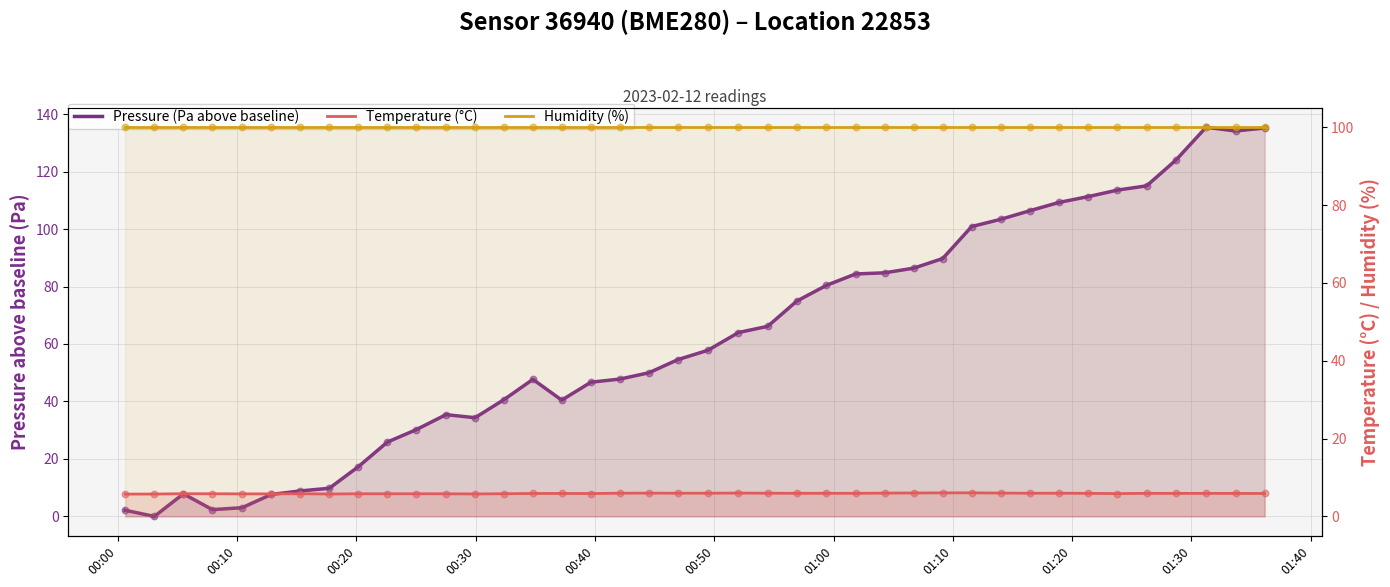

At how many categories does at least one series exceed 20?

40